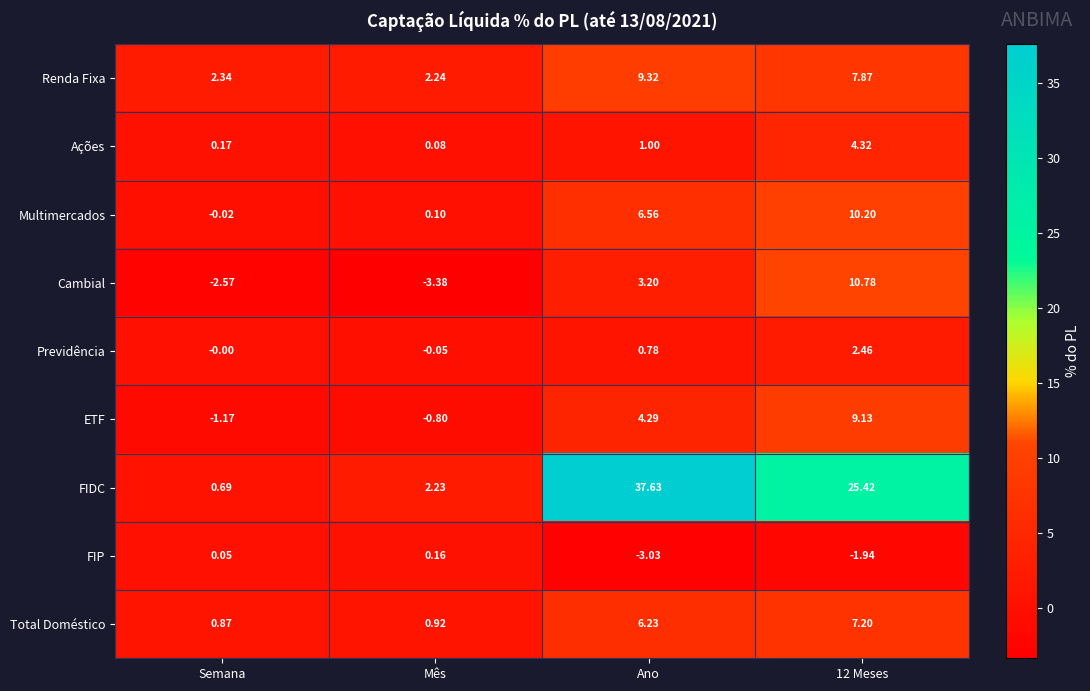

Which label corresponds to the smallest value in the chart?

Mês